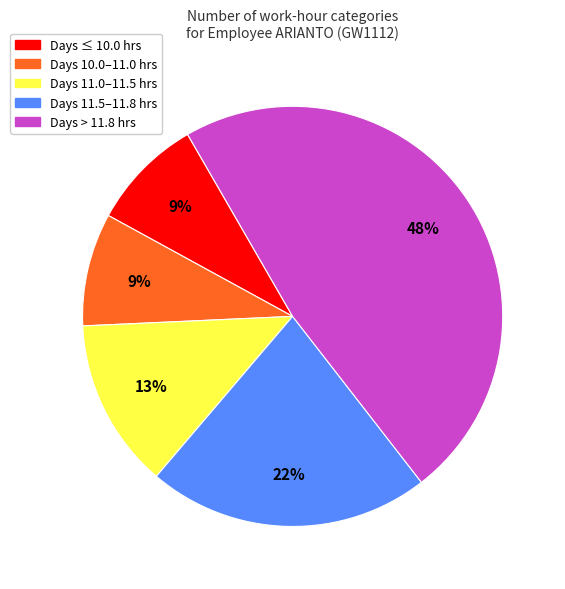

How many slices are in this pie chart?

5